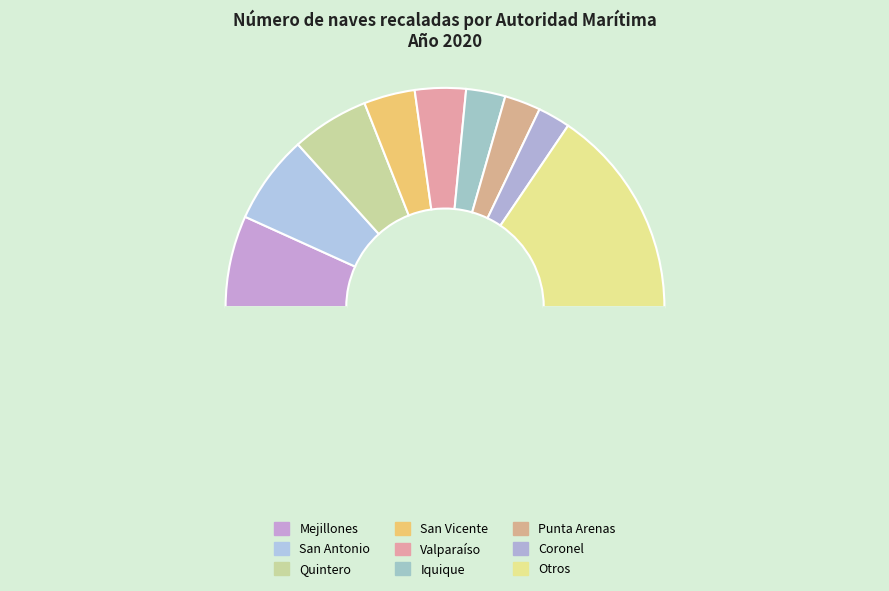

How many slices are in this pie chart?

10